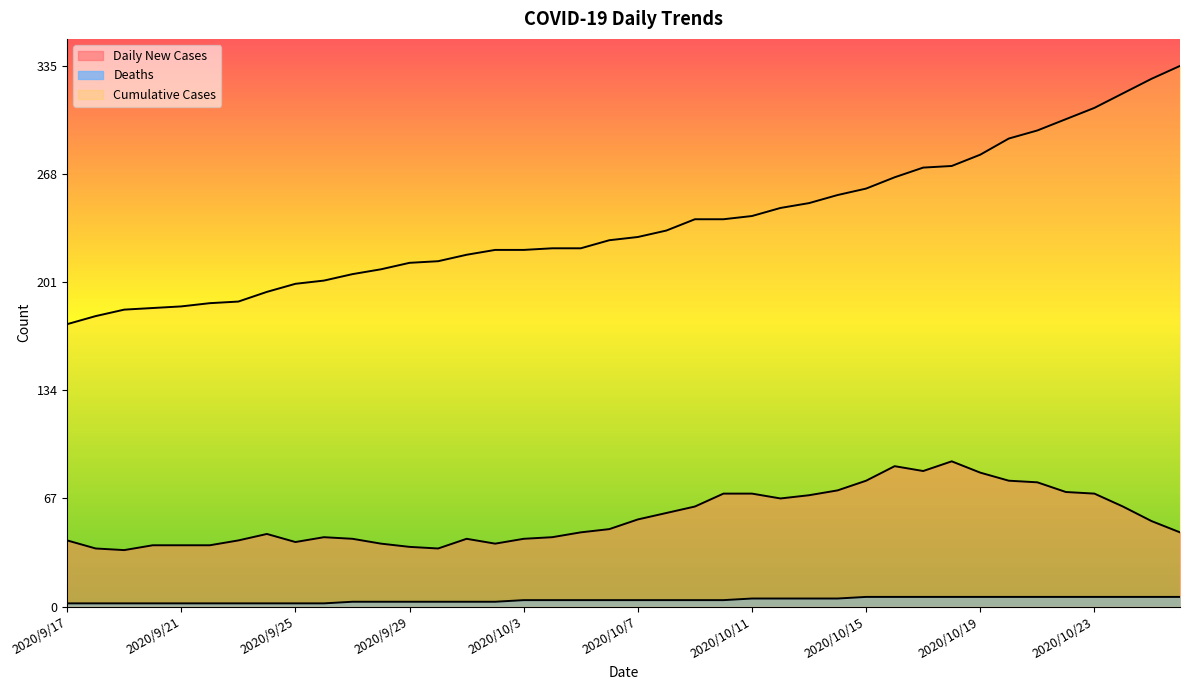

Which series has the widest spread of values?

Cumulative Cases